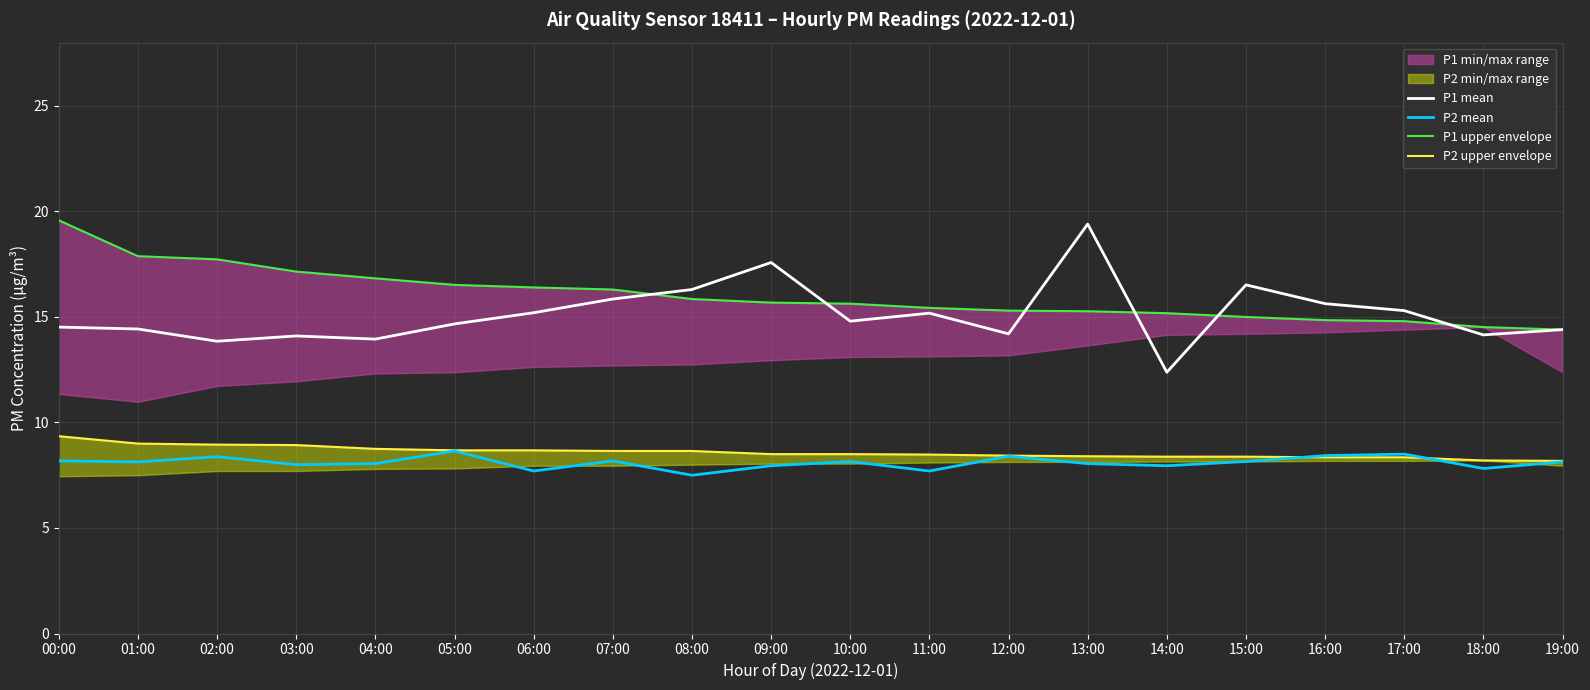

What is the sum of all P2 mean values?

162.0